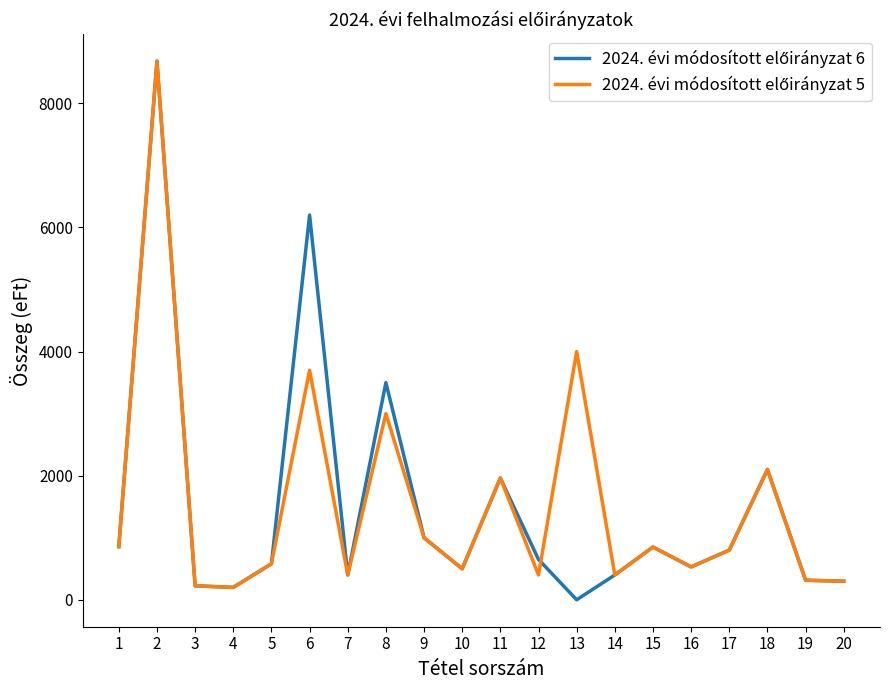

What is the maximum value shown in the chart?

8680